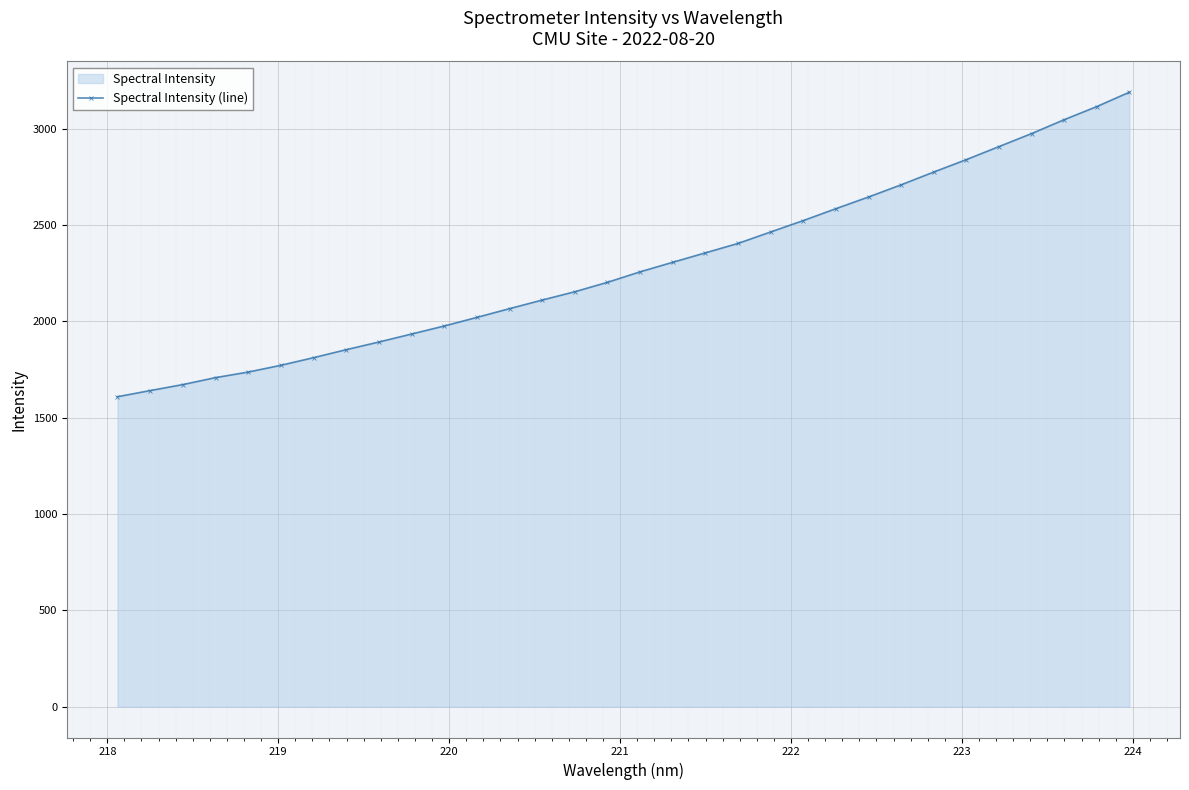

What is the value of the 20th point from the left?

2404.3